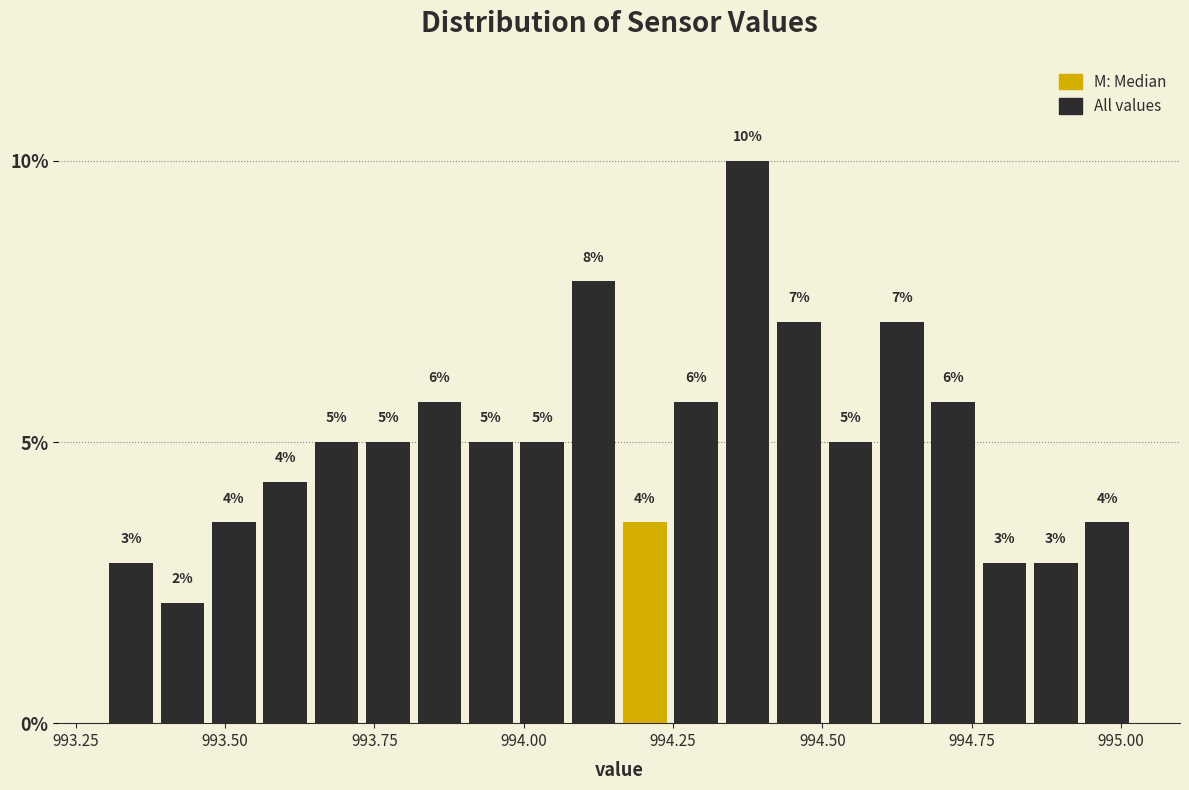

Read against the x-axis, roughly where is the centre of the tallest bar?

994.40